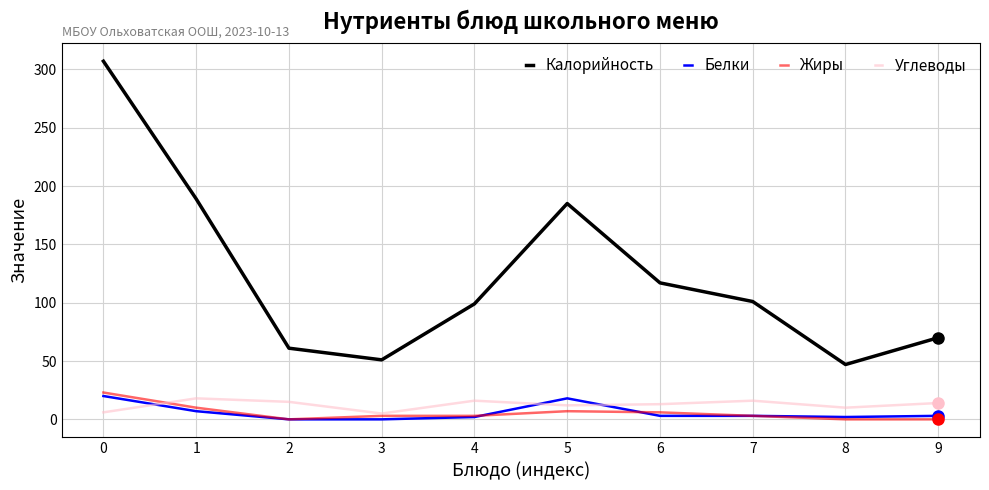

True or false: Белки and Калорийность intersect in this chart.

False